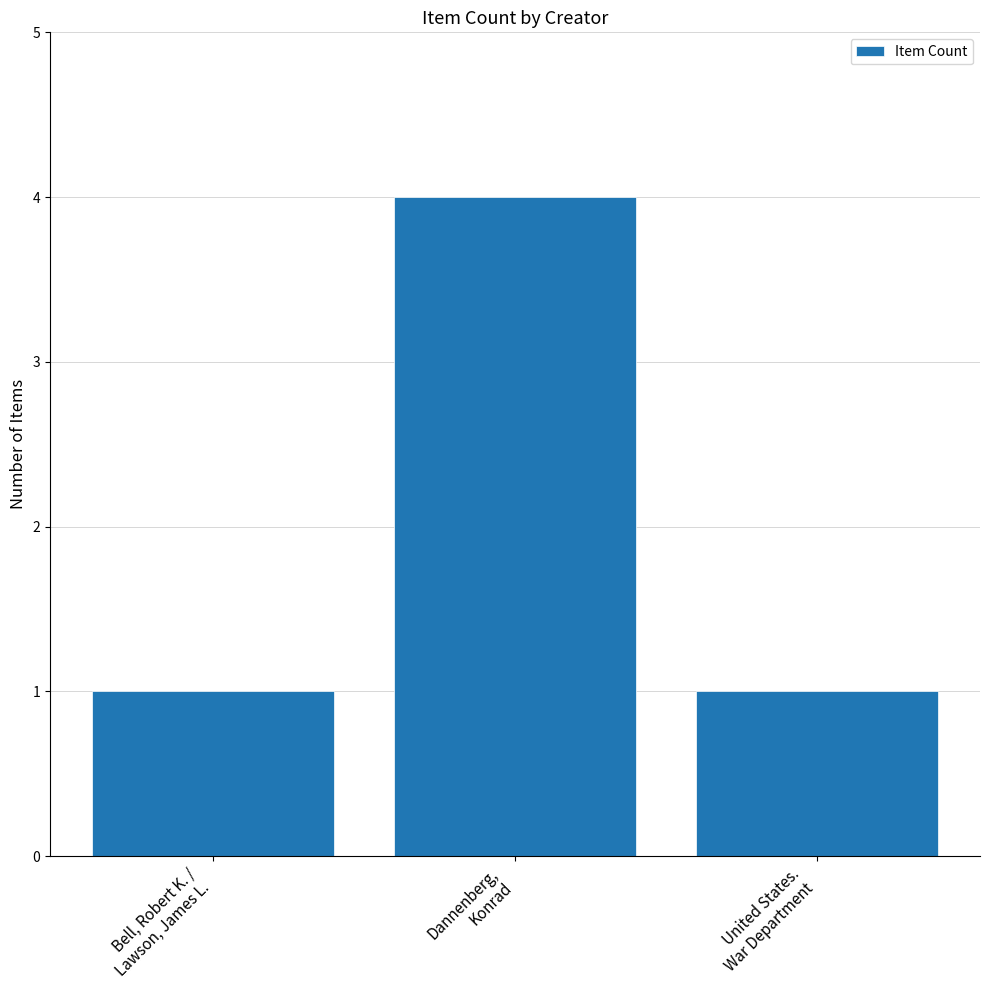

What is the value of the 2nd bar from the left?

4